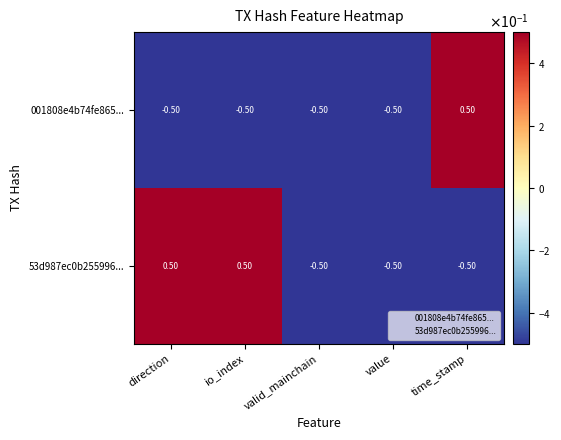

Which category has the highest value in the 001808e4b74fe865... series?

time_stamp